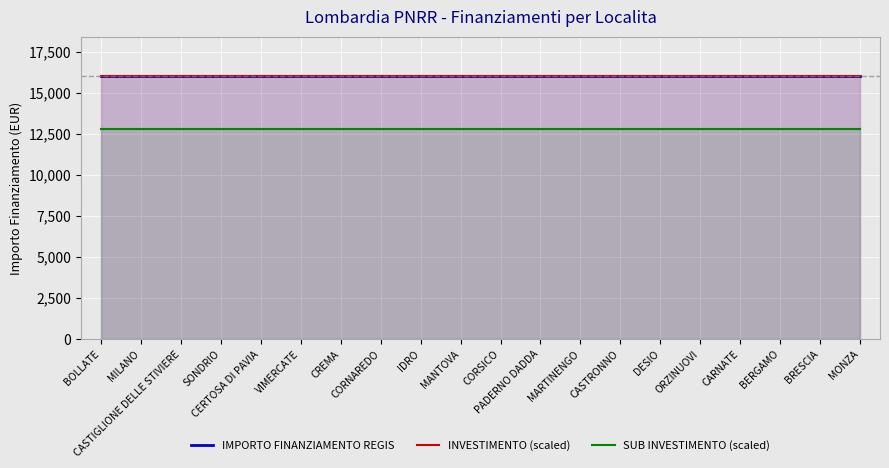

Rank the series by their maximum value, from lowest to highest.

SUB INVESTIMENTO (scaled), IMPORTO FINANZIAMENTO REGIS, INVESTIMENTO (scaled)